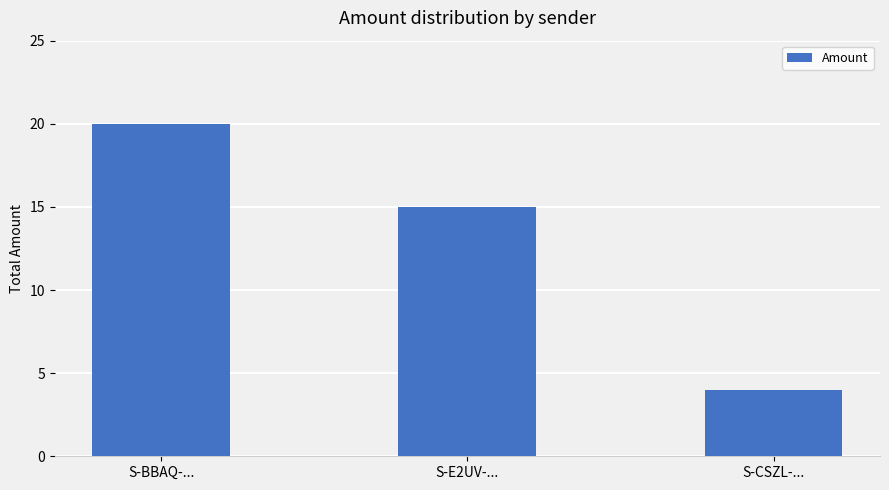

What is the difference between the maximum and minimum values?

16